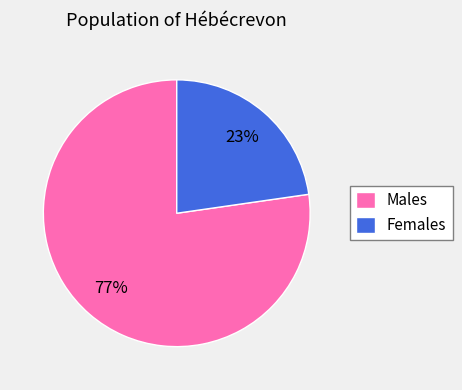

Which slice is the largest?

Males